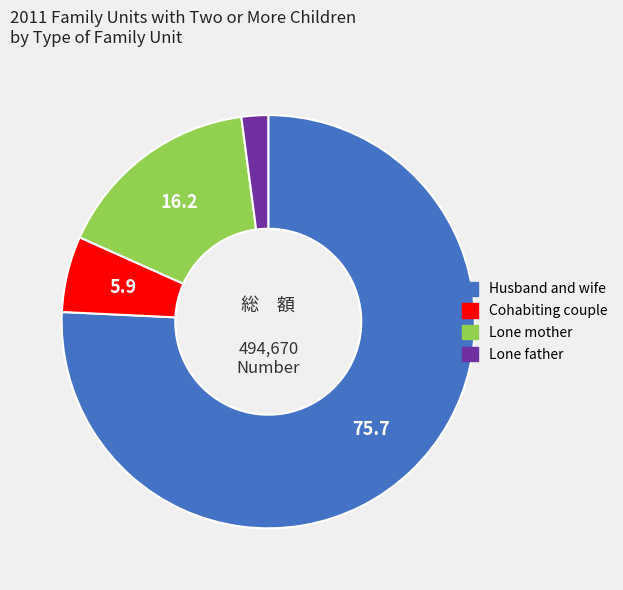

Is it true that Lone mother is 11% of the pie?

False